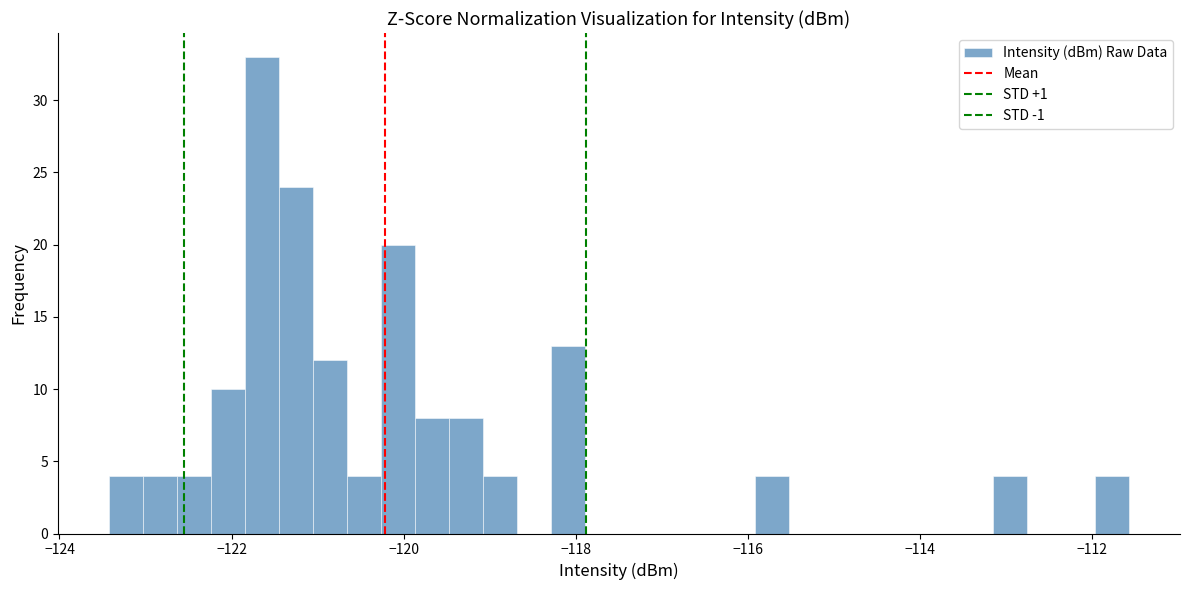

Read against the x-axis, roughly where is the centre of the tallest bar?

-121.6